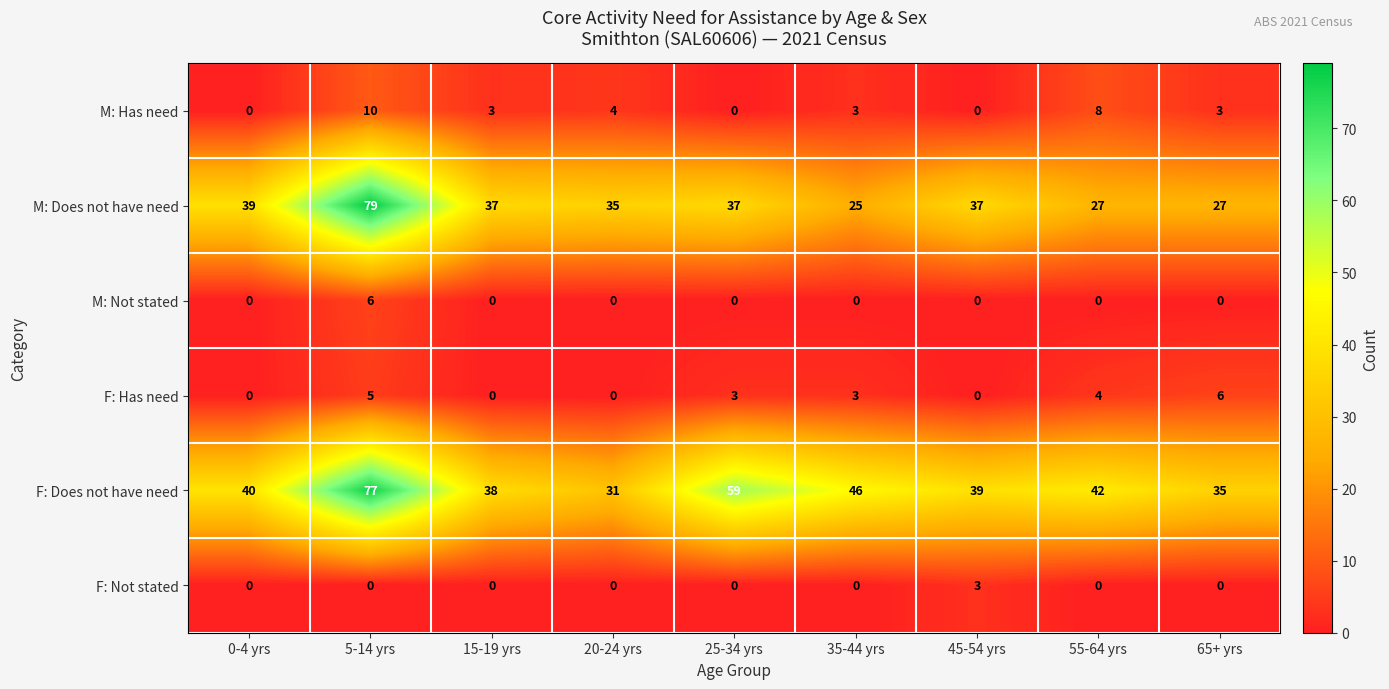

True or false: F: Not stated has a value of 0 at 15-19 yrs.

True